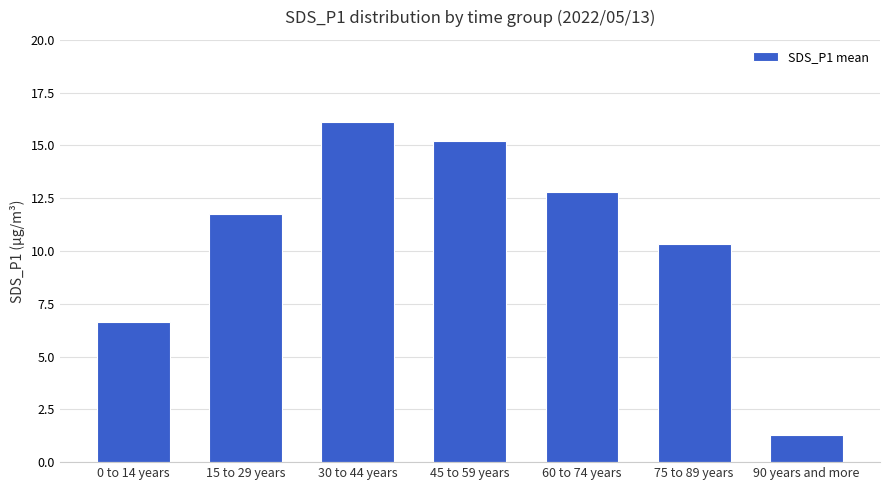

Rank the categories by value from highest to lowest.

30 to 44 years, 45 to 59 years, 60 to 74 years, 15 to 29 years, 75 to 89 years, 0 to 14 years, 90 years and more